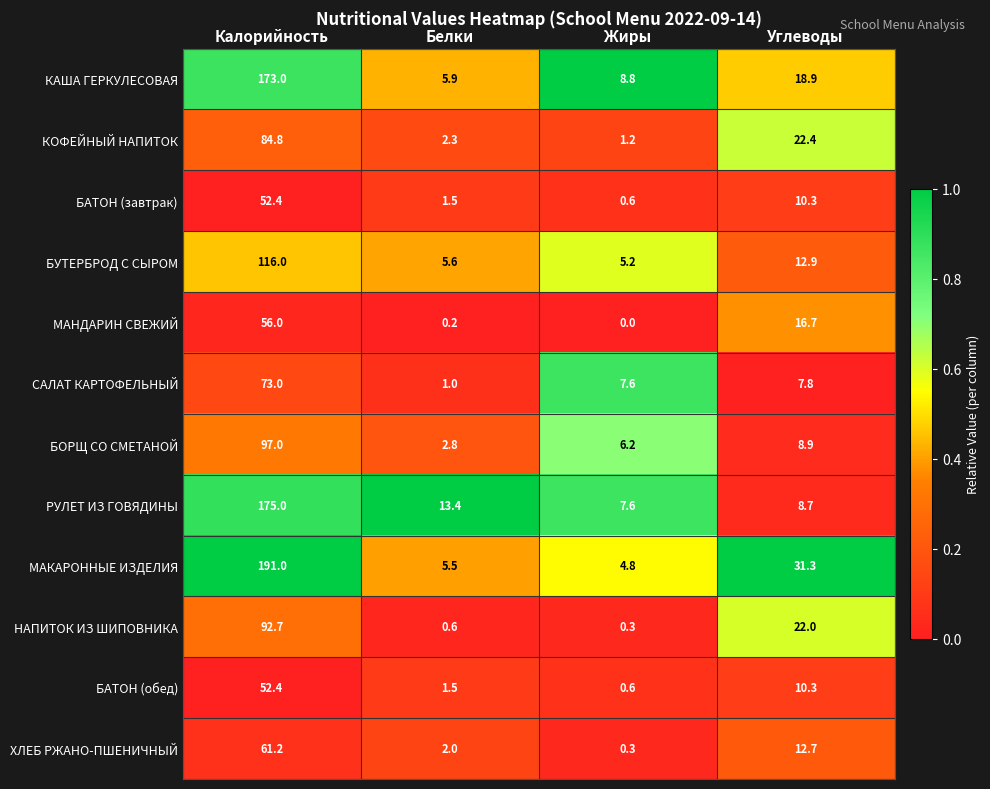

Is it true that МАКАРОННЫЕ ИЗДЕЛИЯ equals 1.1 at Жиры?

False